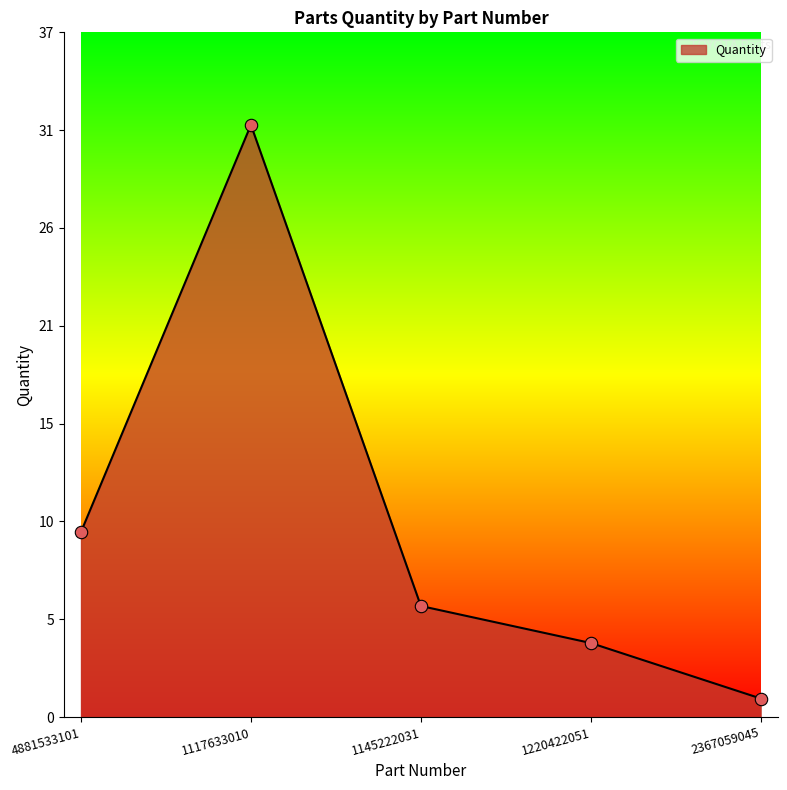

Is this an area chart (filled region under the line)?

Yes